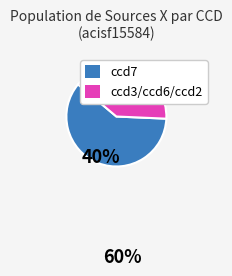

Is there any slice that represents more than half of the pie?

Yes